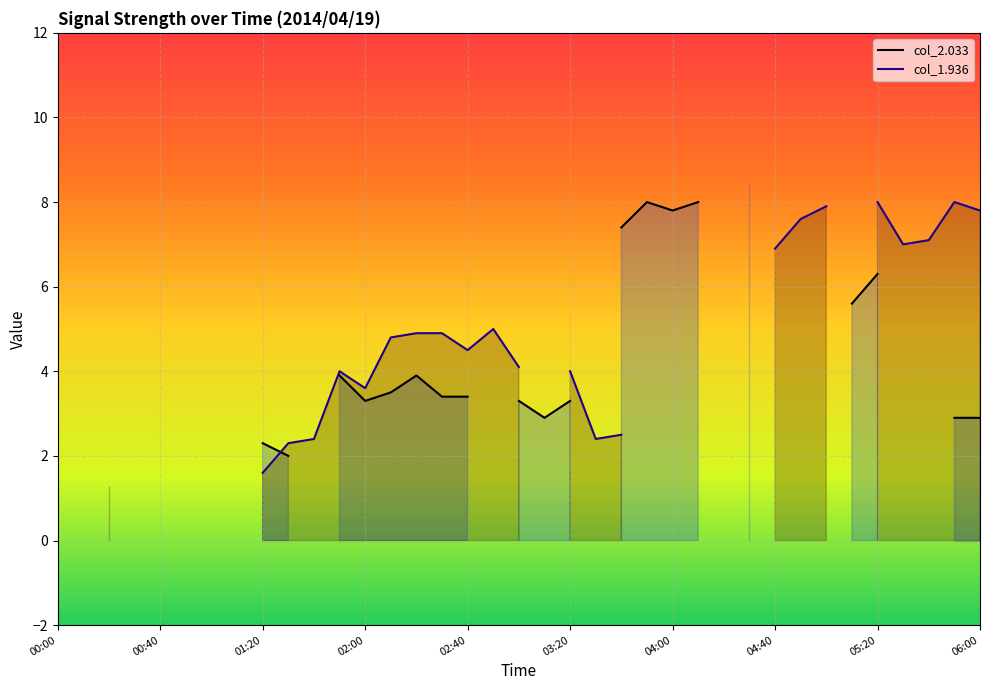

List the series in order of their overall mean, lowest first.

col_2.033, col_1.936